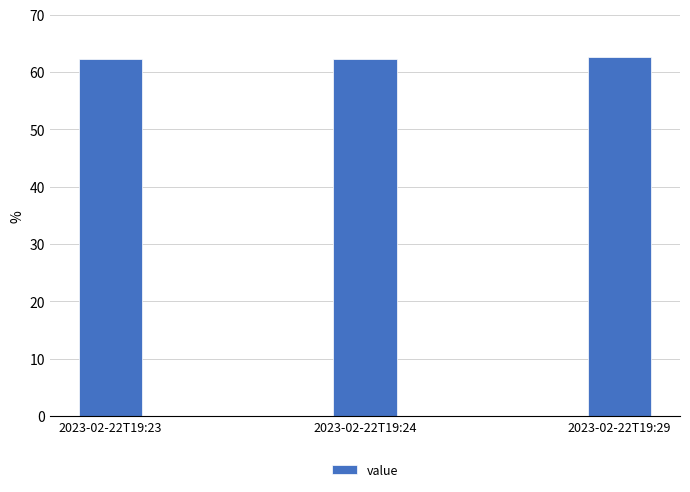

What is the difference between the values at 2023-02-22T19:24 and 2023-02-22T19:29?

0.3